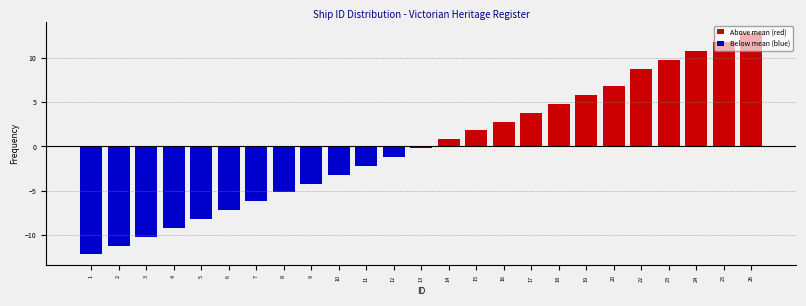

List the labels in order of value, largest first.

26, 25, 24, 23, 22, 20, 19, 18, 17, 16, 15, 14, 13, 12, 11, 10, 9, 8, 7, 6, 5, 4, 3, 2, 1